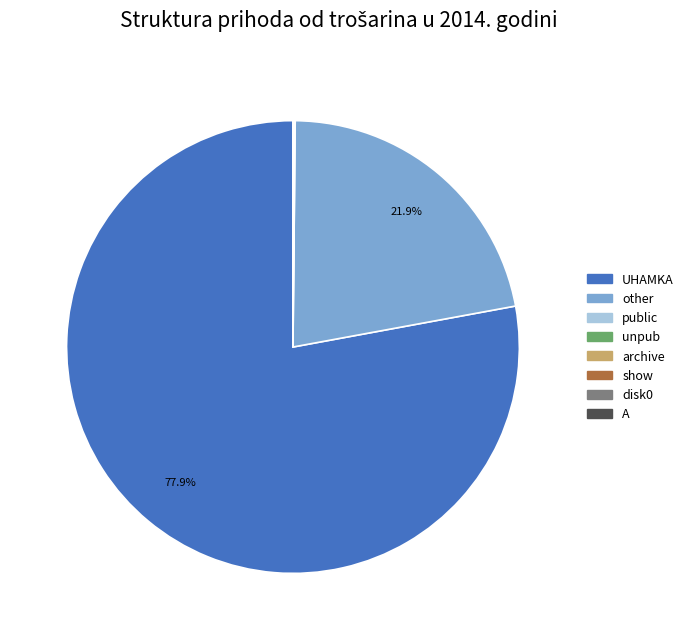

Does any single category account for the majority?

Yes